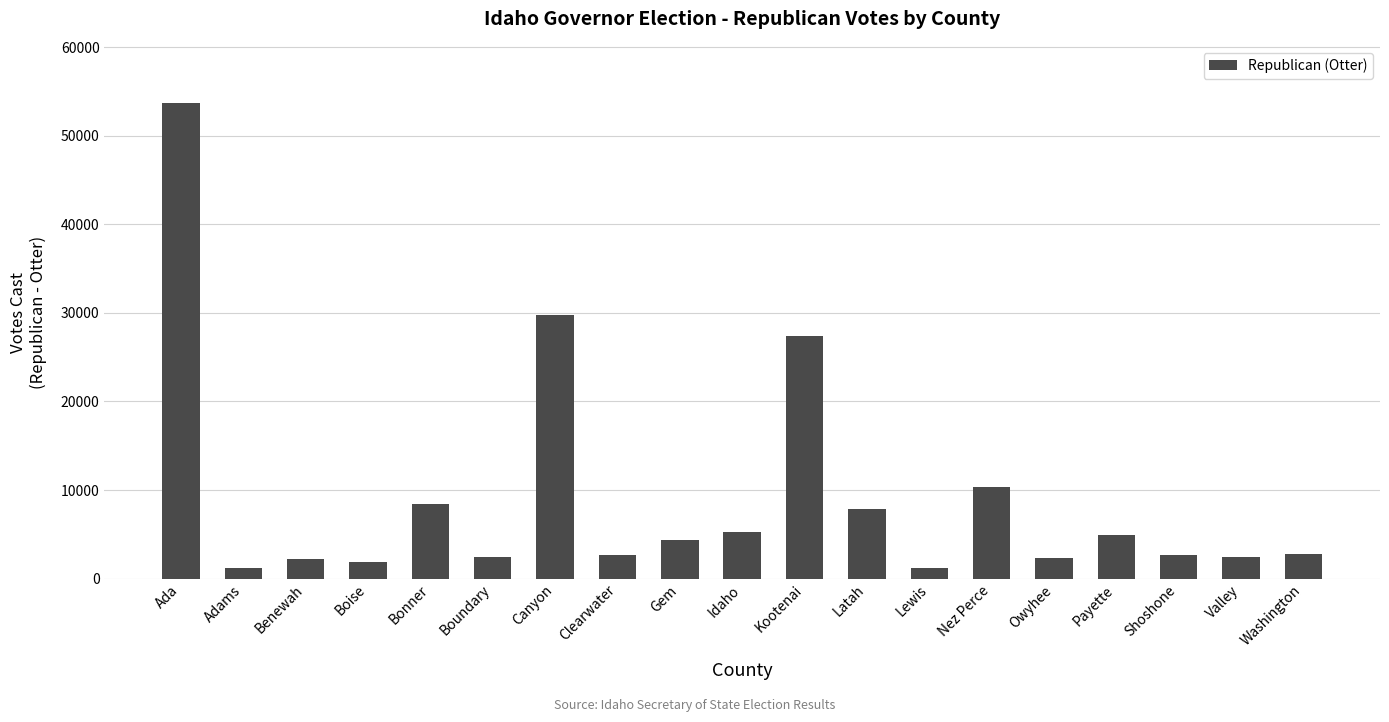

At which label is the value closest to 27427?

Kootenai